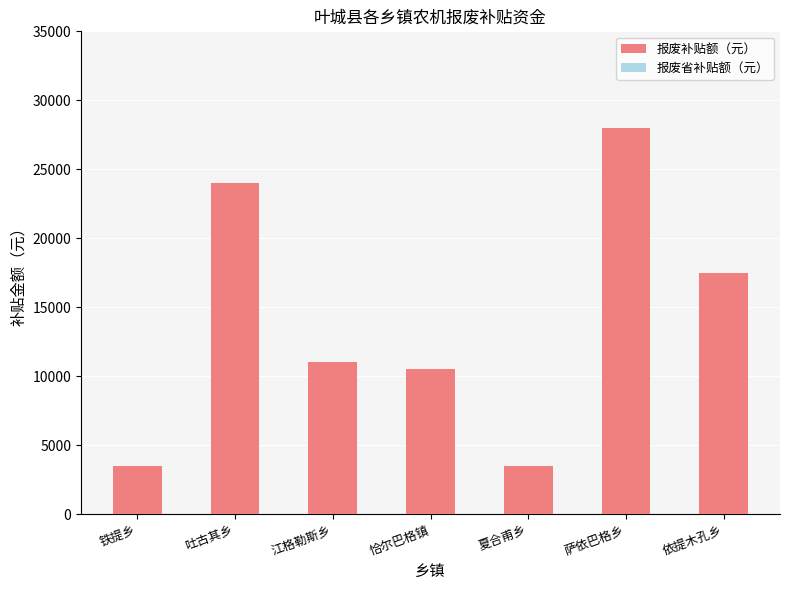

Which label corresponds to the largest value in the chart?

萨依巴格乡